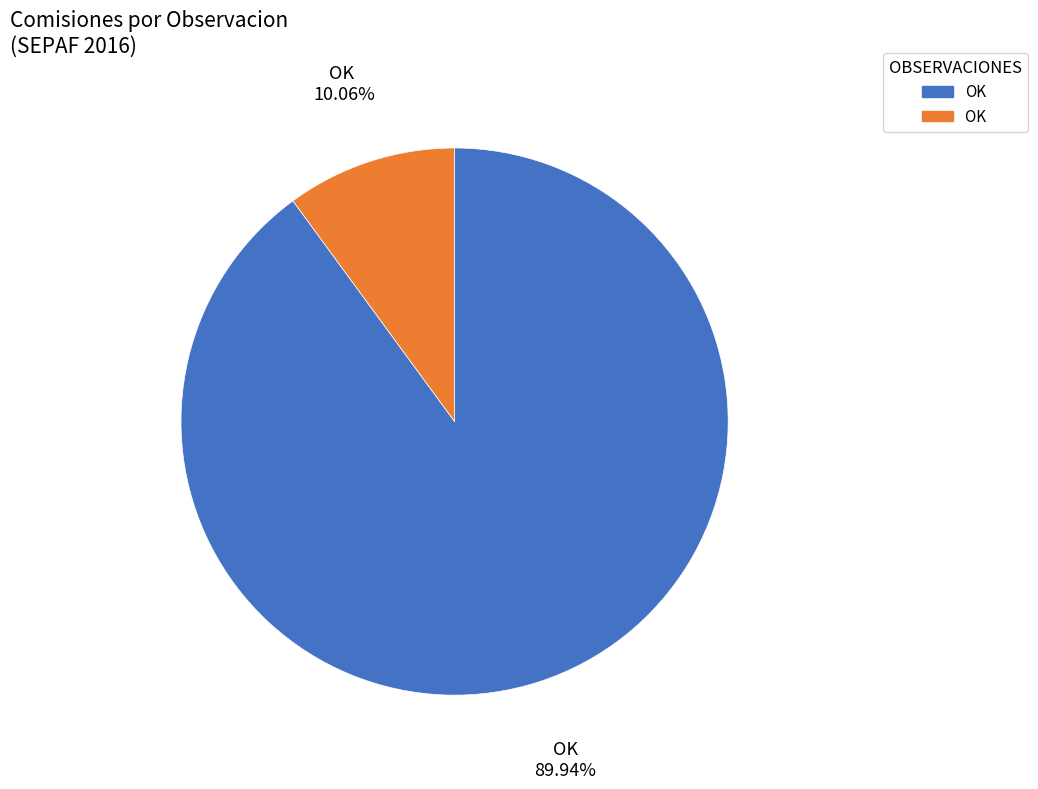

Is there any slice that represents more than half of the pie?

Yes